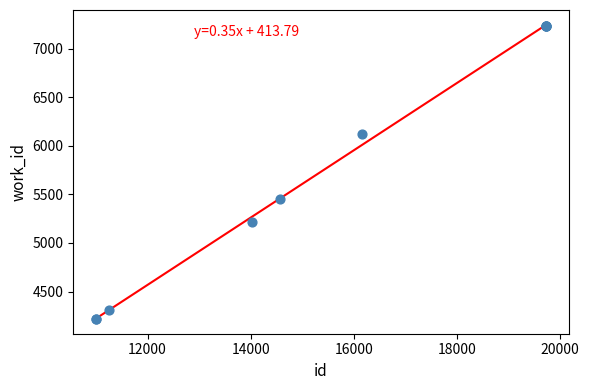

What Y value in the scatter plot is closest to 5726?

5453